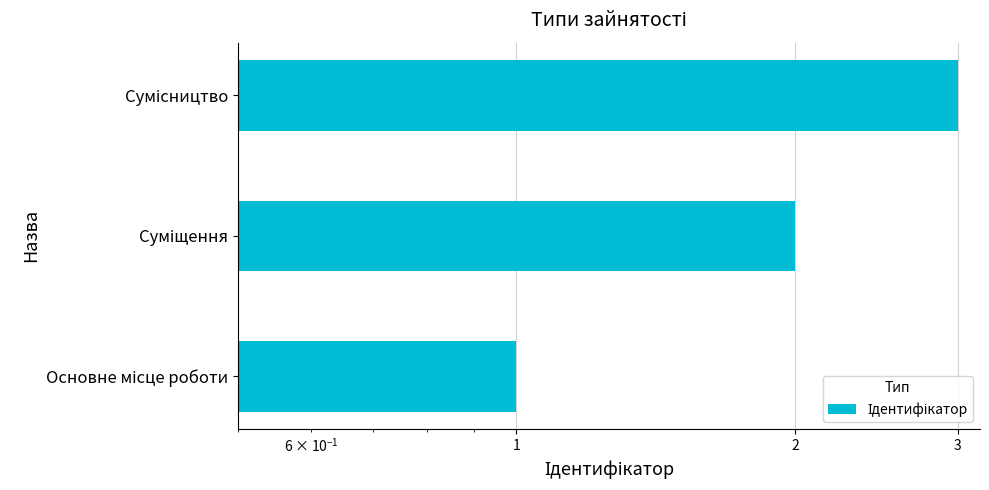

What is the change in value from Основне місце роботи to Суміщення?

+1